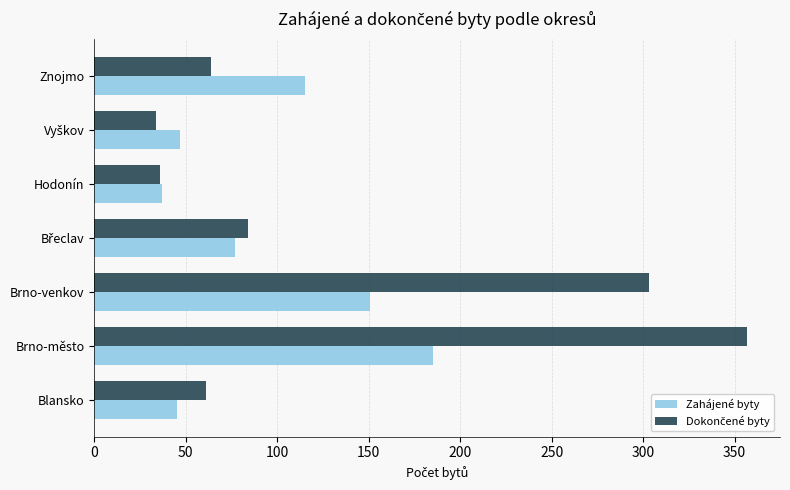

The Zahájené byty series shows 206 at Brno-venkov. True or false?

False